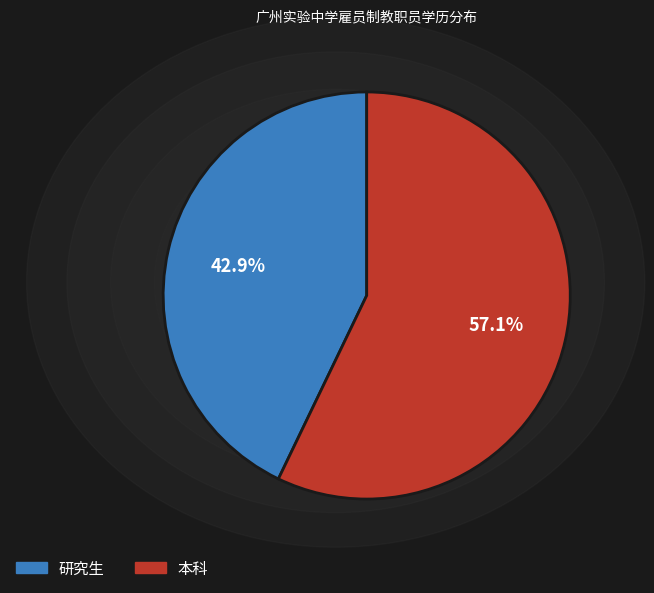

What is the majority slice?

本科